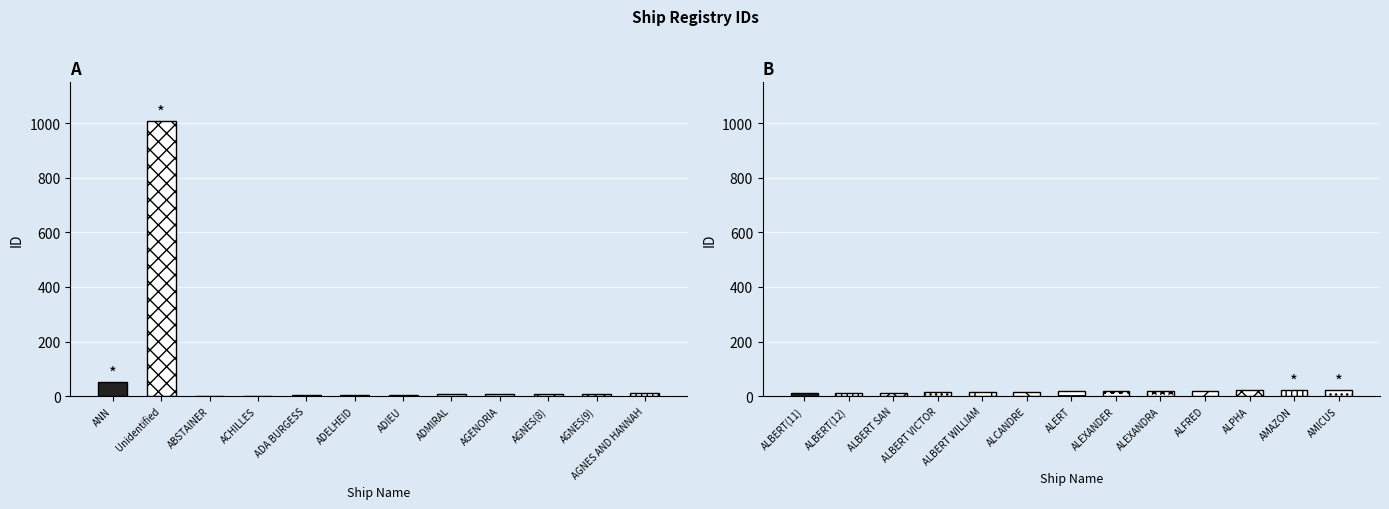

What is the difference between the maximum and minimum values?

1008